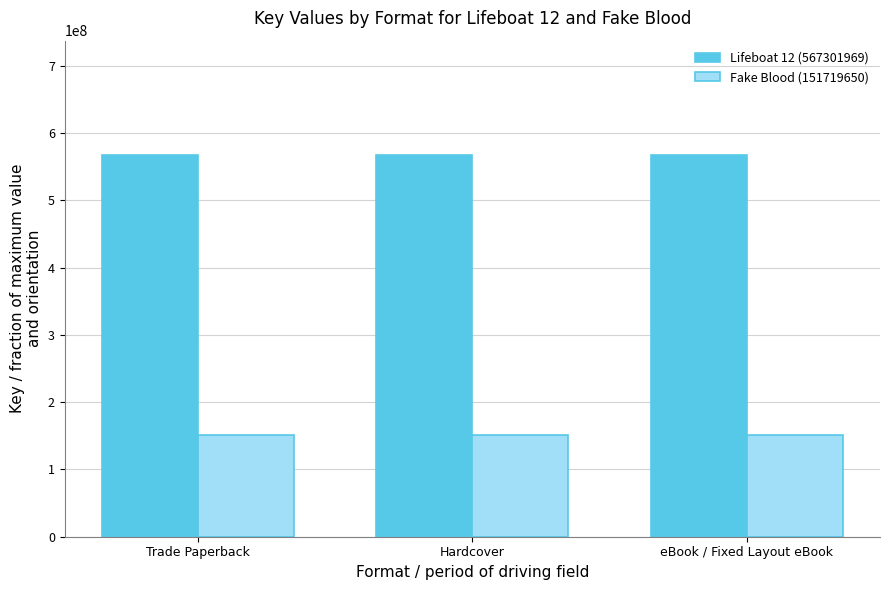

The Fake Blood (151719650) series shows 151719650 at eBook / Fixed Layout eBook. True or false?

True